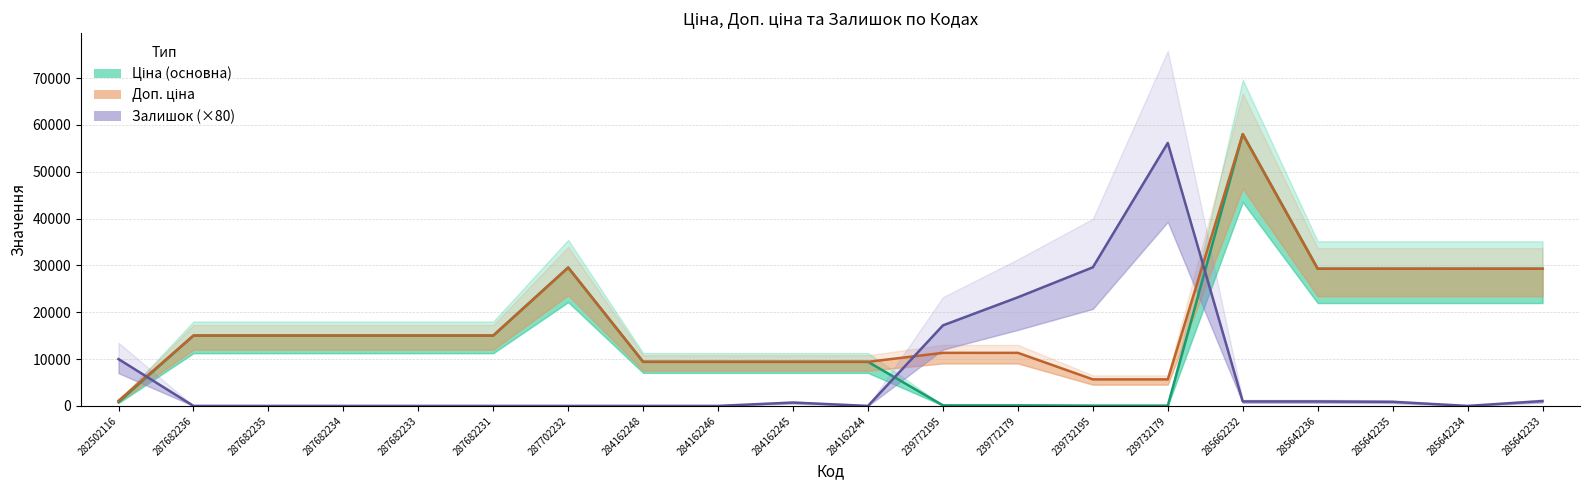

What is the difference between the maximum and minimum values in the Залишок series?

56160.0